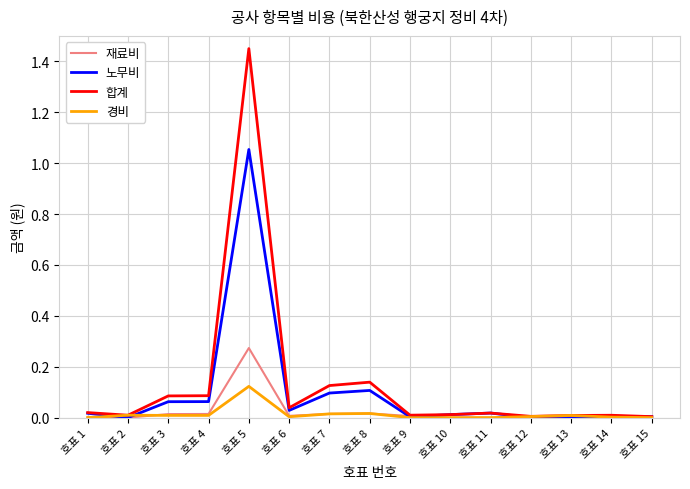

The 노무비 series shows 0.1 at 호표 4. True or false?

True